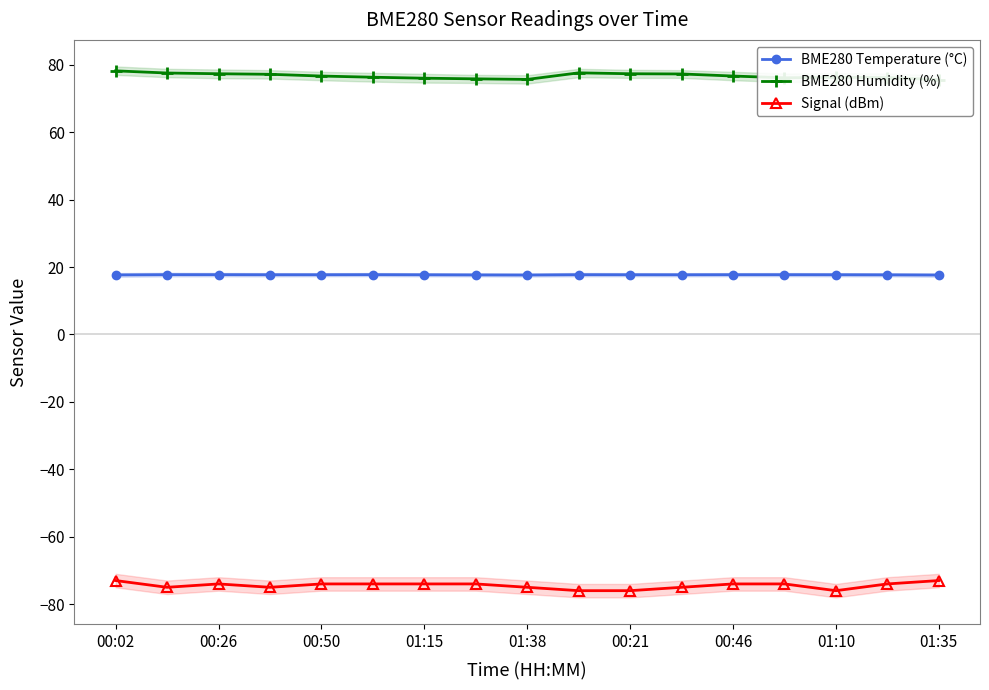

True or false: Signal (dBm) and BME280 Temperature (°C) intersect in this chart.

False